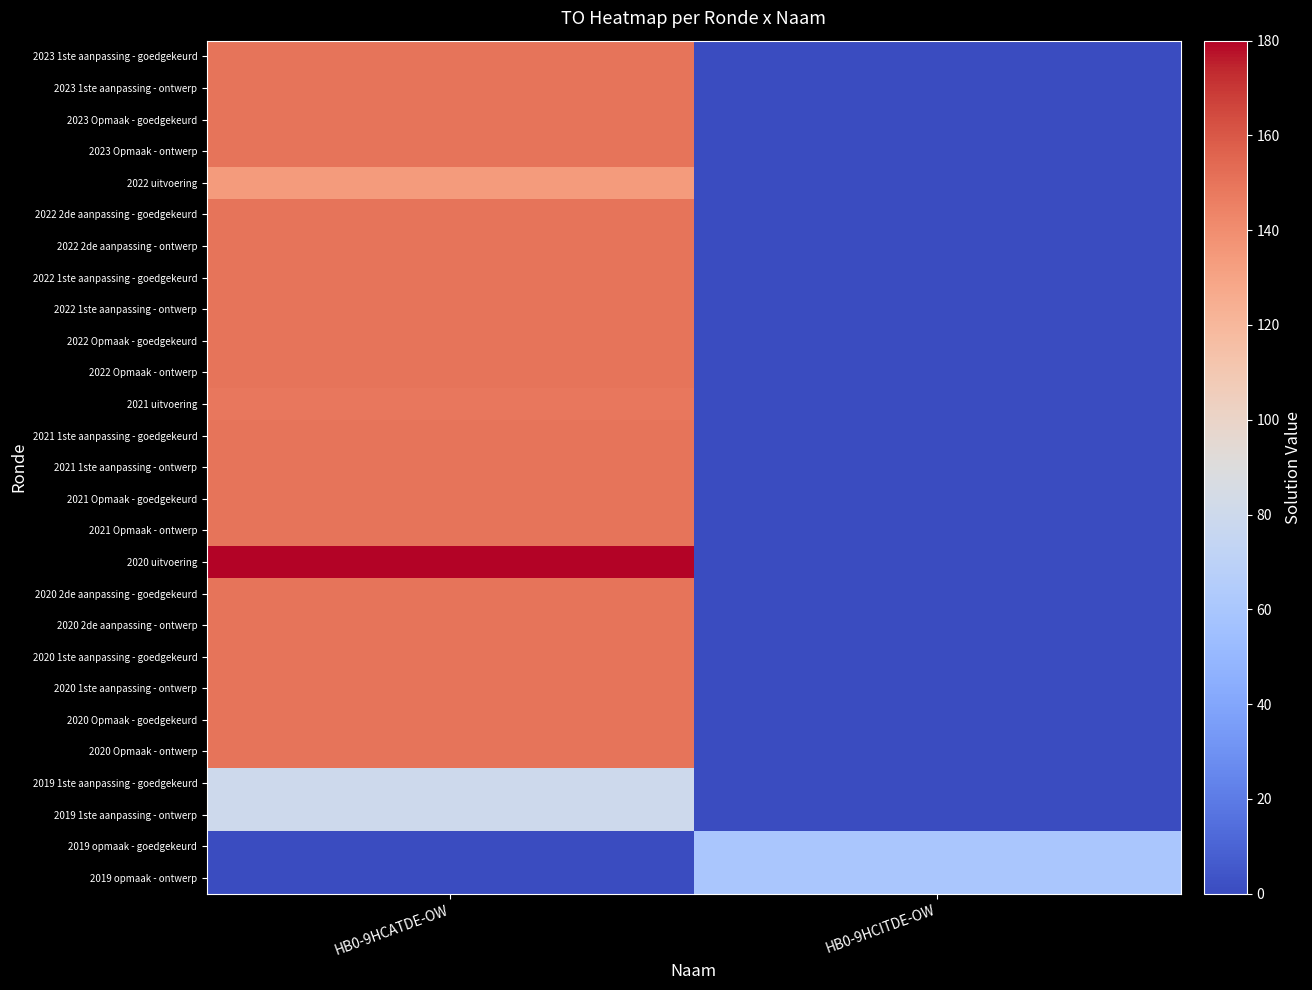

Reading left to right, what are all the values shown in this chart?

2023 1ste aanpassing - goedgekeurd: HB0-9HCATDE-OW=150	HB0-9HCITDE-OW=0
2023 1ste aanpassing - ontwerp: HB0-9HCATDE-OW=150	HB0-9HCITDE-OW=0
2023 Opmaak - goedgekeurd: HB0-9HCATDE-OW=150	HB0-9HCITDE-OW=0
2023 Opmaak - ontwerp: HB0-9HCATDE-OW=150	HB0-9HCITDE-OW=0
2022 uitvoering: HB0-9HCATDE-OW=134	HB0-9HCITDE-OW=0
2022 2de aanpassing - goedgekeurd: HB0-9HCATDE-OW=150	HB0-9HCITDE-OW=0
2022 2de aanpassing - ontwerp: HB0-9HCATDE-OW=150	HB0-9HCITDE-OW=0
2022 1ste aanpassing - goedgekeurd: HB0-9HCATDE-OW=150	HB0-9HCITDE-OW=0
2022 1ste aanpassing - ontwerp: HB0-9HCATDE-OW=150	HB0-9HCITDE-OW=0
2022 Opmaak - goedgekeurd: HB0-9HCATDE-OW=150	HB0-9HCITDE-OW=0
2022 Opmaak - ontwerp: HB0-9HCATDE-OW=150	HB0-9HCITDE-OW=0
2021 uitvoering: HB0-9HCATDE-OW=149	HB0-9HCITDE-OW=0
2021 1ste aanpassing - goedgekeurd: HB0-9HCATDE-OW=150	HB0-9HCITDE-OW=0
2021 1ste aanpassing - ontwerp: HB0-9HCATDE-OW=150	HB0-9HCITDE-OW=0
2021 Opmaak - goedgekeurd: HB0-9HCATDE-OW=150	HB0-9HCITDE-OW=0
2021 Opmaak - ontwerp: HB0-9HCATDE-OW=150	HB0-9HCITDE-OW=0
2020 uitvoering: HB0-9HCATDE-OW=180	HB0-9HCITDE-OW=0
2020 2de aanpassing - goedgekeurd: HB0-9HCATDE-OW=150	HB0-9HCITDE-OW=0
2020 2de aanpassing - ontwerp: HB0-9HCATDE-OW=150	HB0-9HCITDE-OW=0
2020 1ste aanpassing - goedgekeurd: HB0-9HCATDE-OW=150	HB0-9HCITDE-OW=0
2020 1ste aanpassing - ontwerp: HB0-9HCATDE-OW=150	HB0-9HCITDE-OW=0
2020 Opmaak - goedgekeurd: HB0-9HCATDE-OW=150	HB0-9HCITDE-OW=0
2020 Opmaak - ontwerp: HB0-9HCATDE-OW=150	HB0-9HCITDE-OW=0
2019 1ste aanpassing - goedgekeurd: HB0-9HCATDE-OW=80	HB0-9HCITDE-OW=0
2019 1ste aanpassing - ontwerp: HB0-9HCATDE-OW=80	HB0-9HCITDE-OW=0
2019 opmaak - goedgekeurd: HB0-9HCATDE-OW=0	HB0-9HCITDE-OW=60
2019 opmaak - ontwerp: HB0-9HCATDE-OW=0	HB0-9HCITDE-OW=60